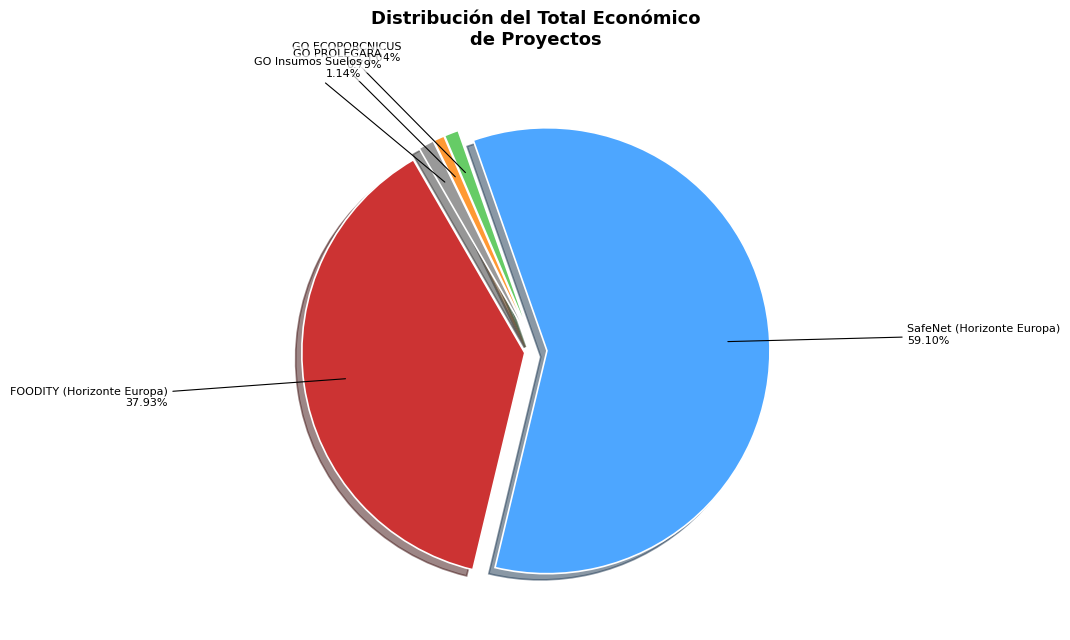

To the nearest percent, what portion does SafeNet (Horizonte Europa) represent?

59%